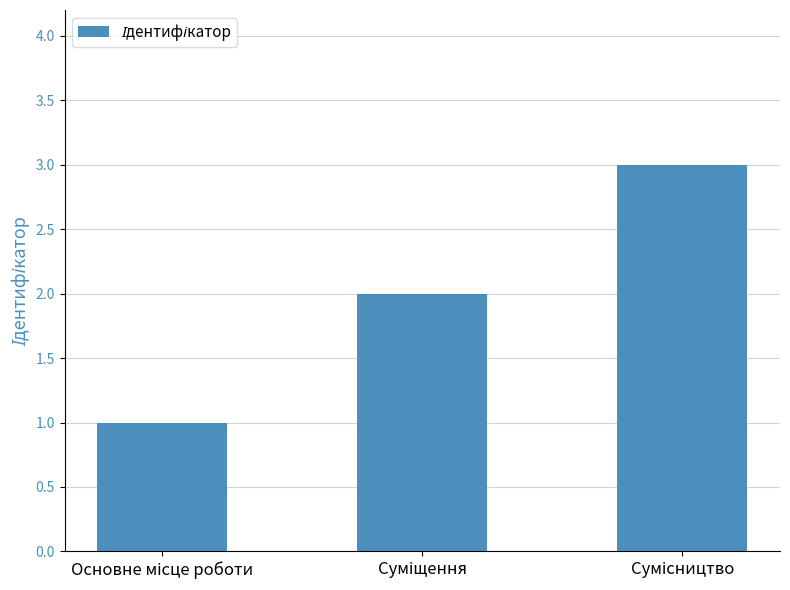

What is the sum of all values?

6